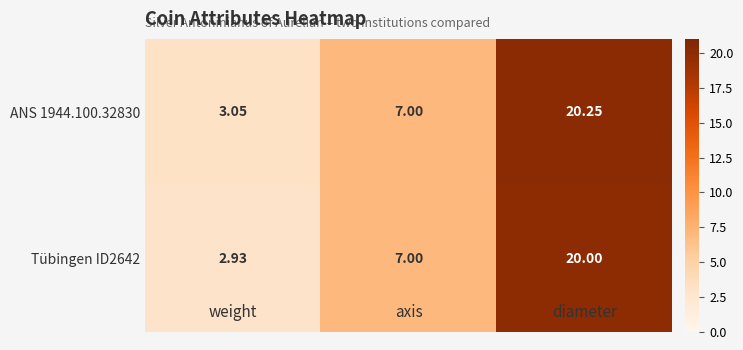

Which category has the lowest value in the Tübingen ID2642 series?

weight